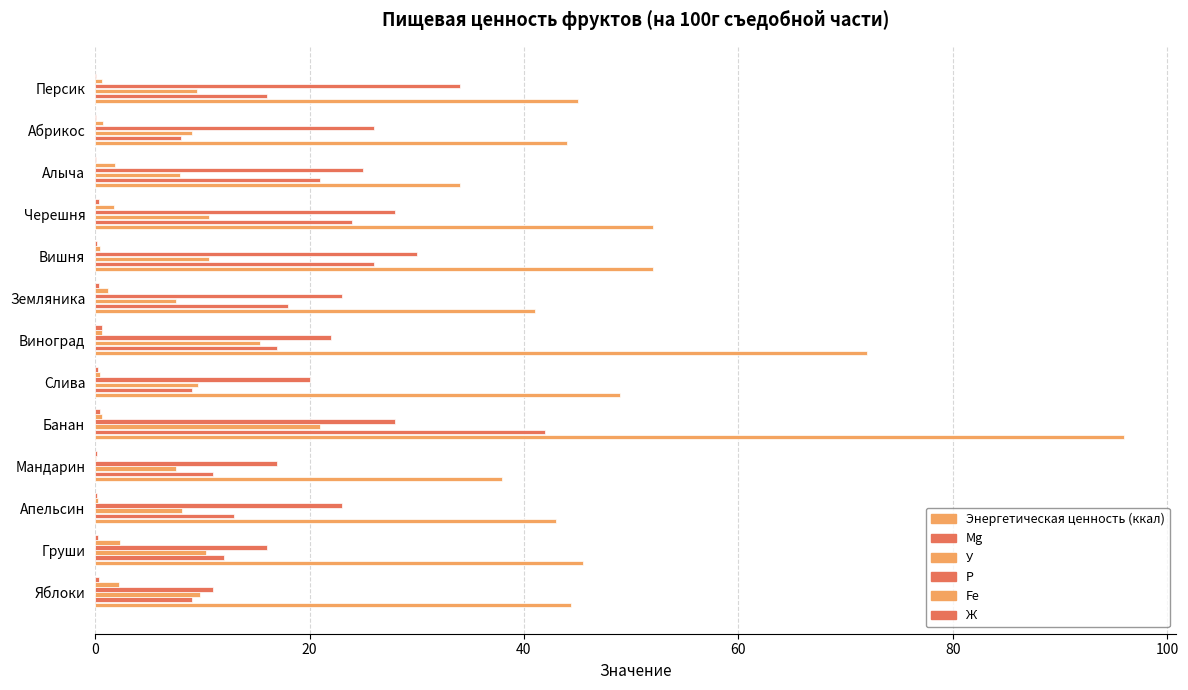

How many categories are shown in the chart?

13